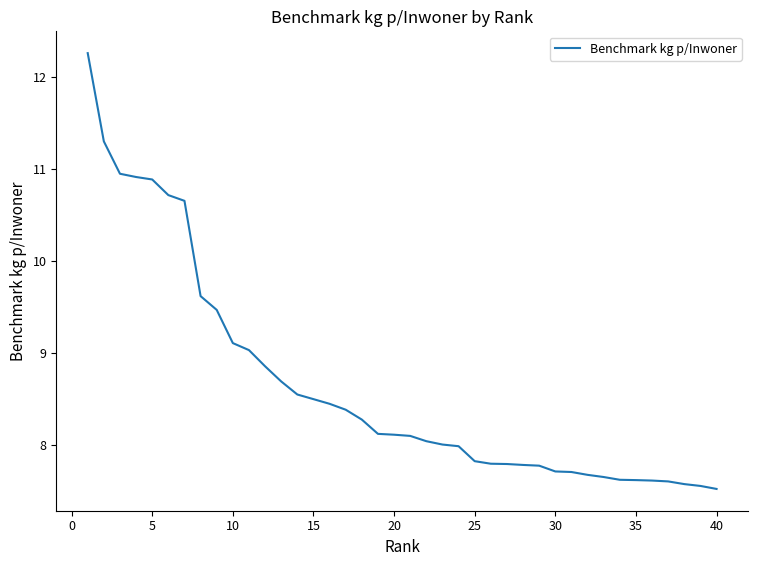

What is the smallest value displayed?

7.5